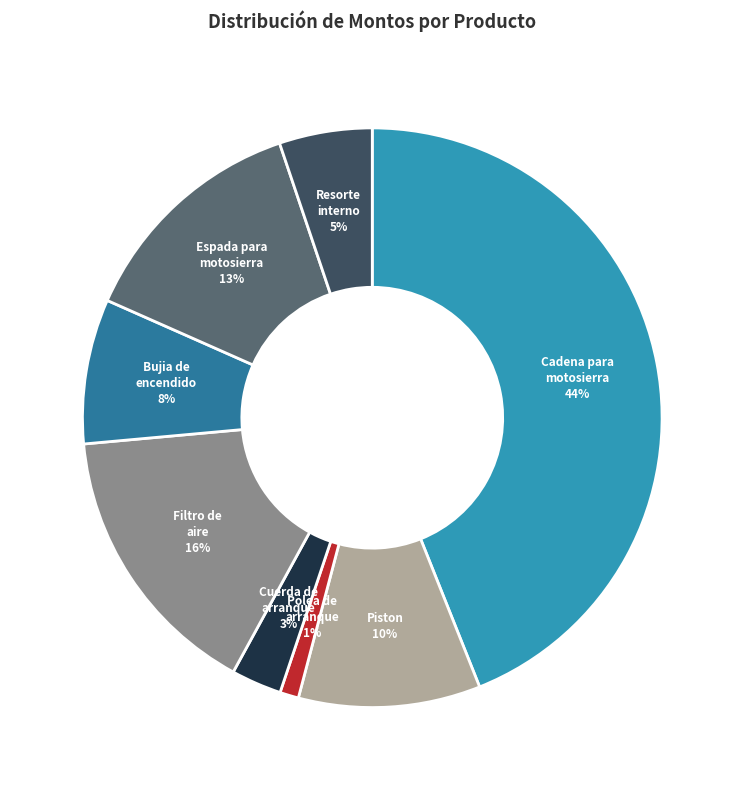

Is there any slice that represents more than half of the pie?

No